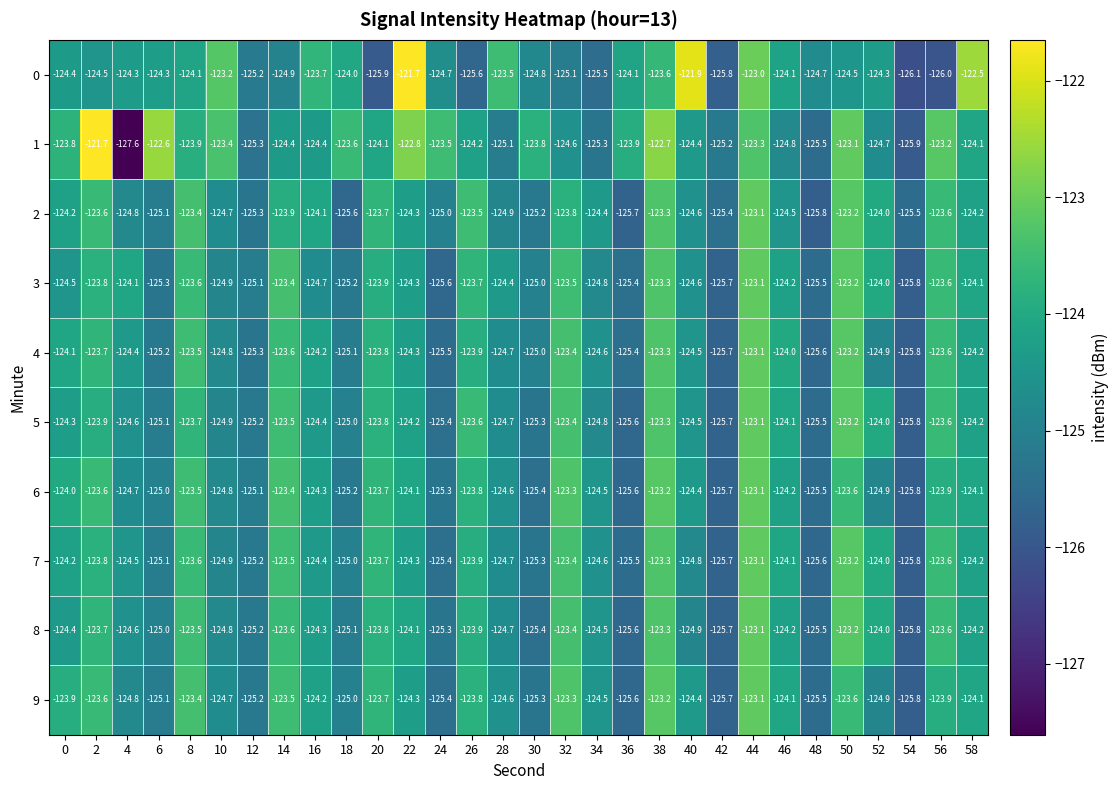

Is it true that 4 equals -124.8 at 10?

True